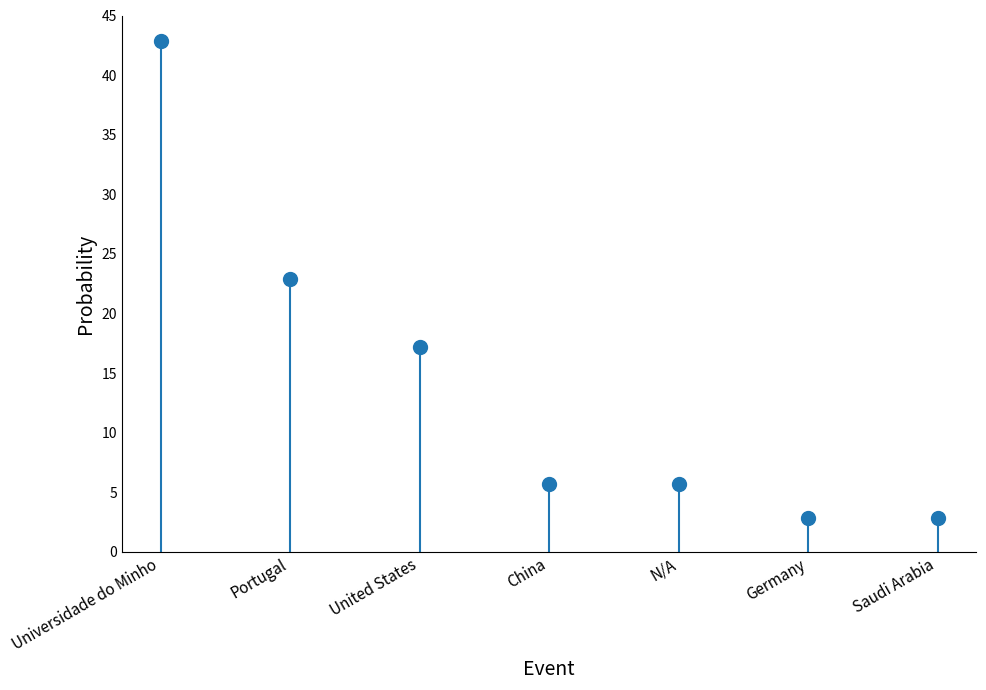

What is the approximate value at China?

5.7